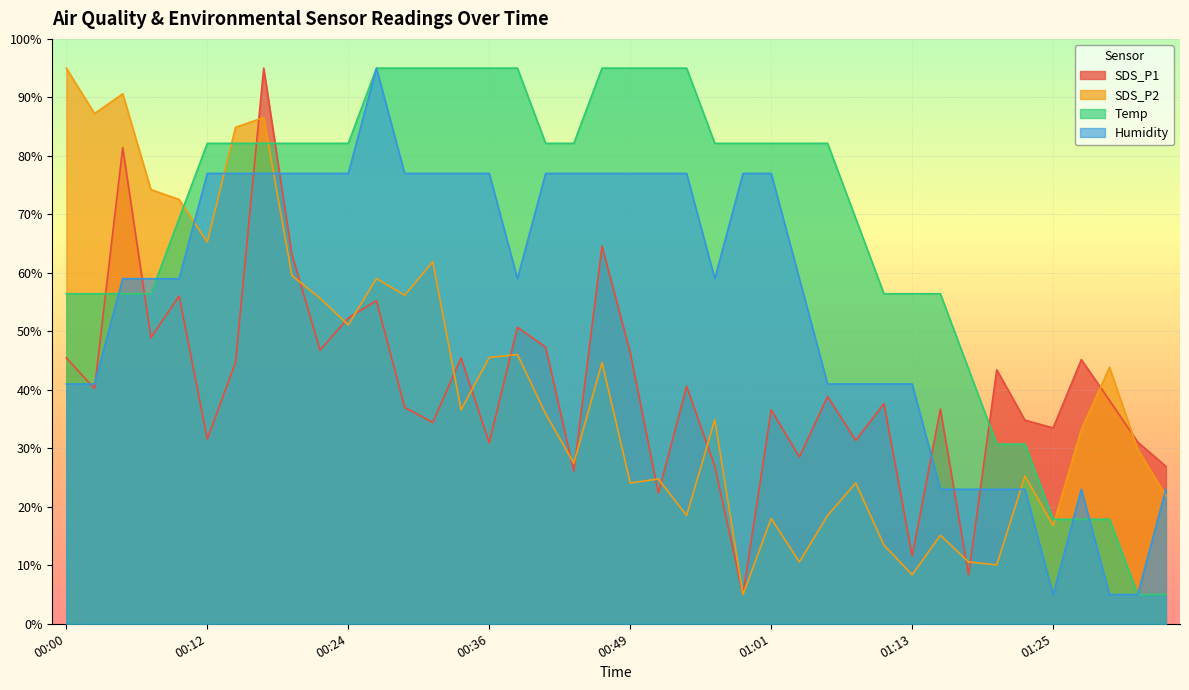

True or false: SDS_P2 has more than 2 interior local peaks.

True